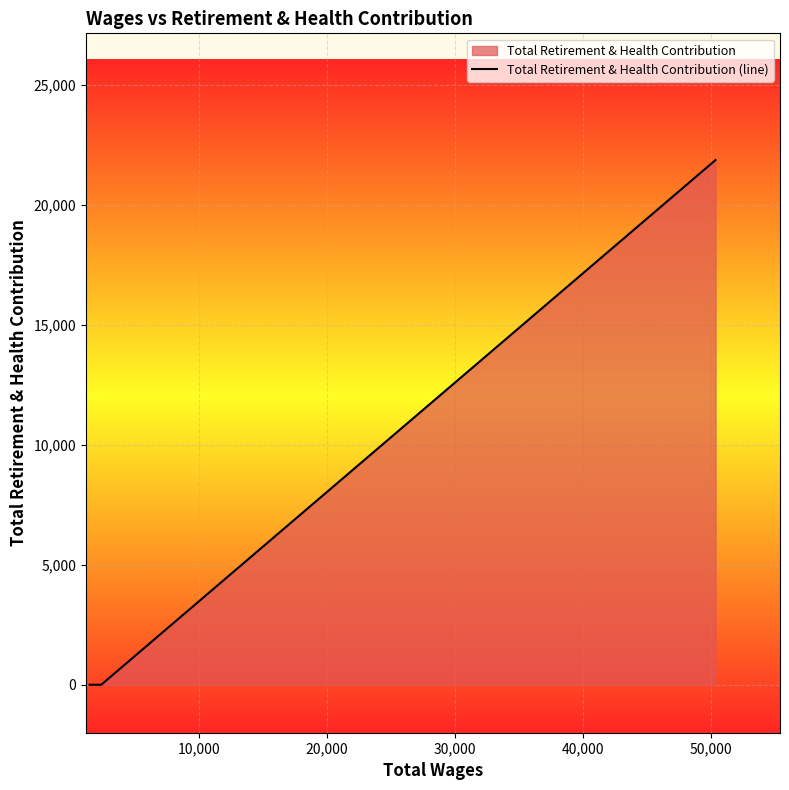

Reading left to right, list all the values displayed in this chart.

0.0	0.0	21877.8